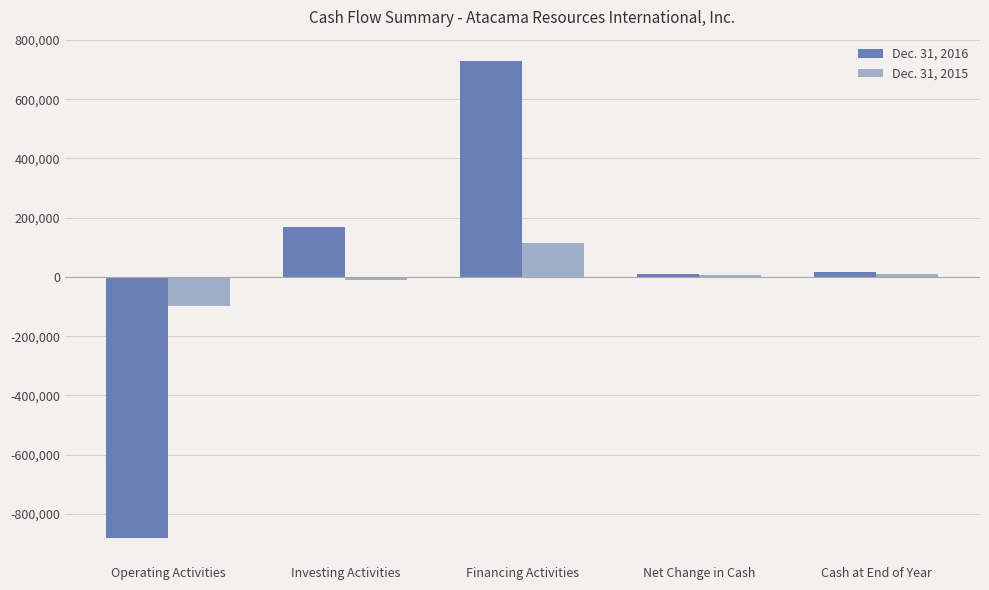

Is it true that Dec. 31, 2015 equals 8477 at Cash at End of Year?

True